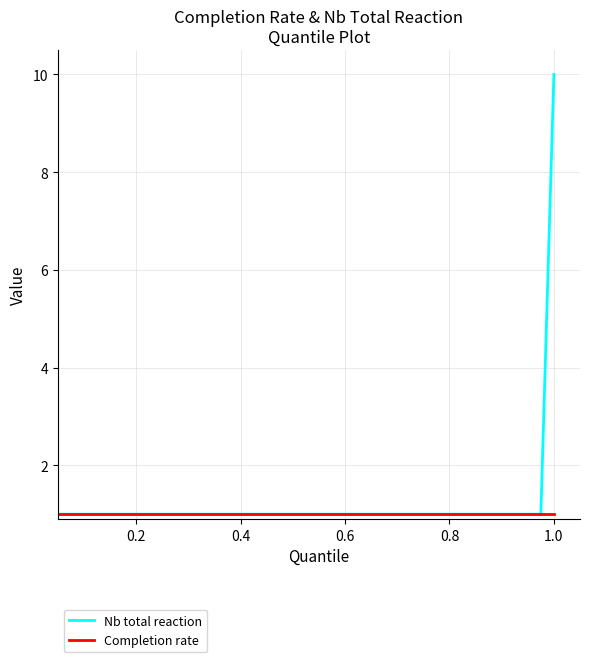

Which series has the largest range (max minus min)?

Nb total reaction